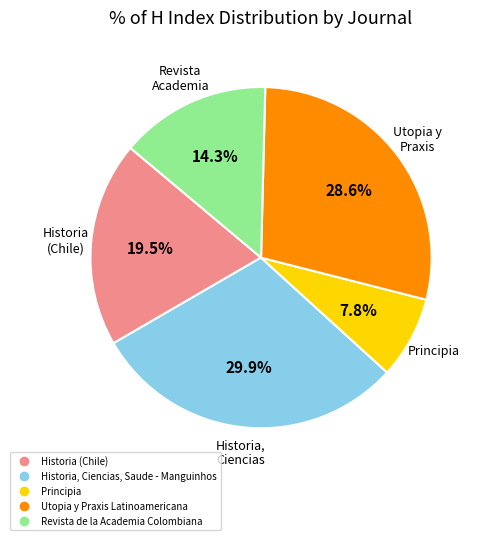

Between Revista de la Academia Colombiana and Principia, which is larger?

Revista de la Academia Colombiana